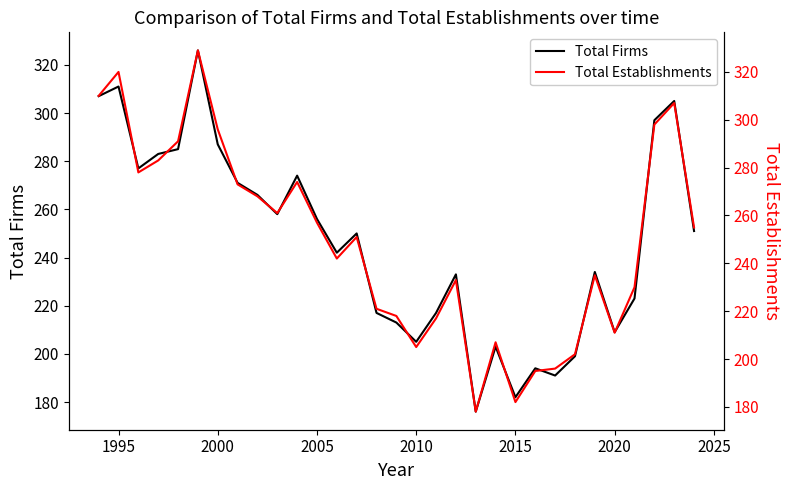

True or false: Total Establishments and Total Firms intersect in this chart.

False